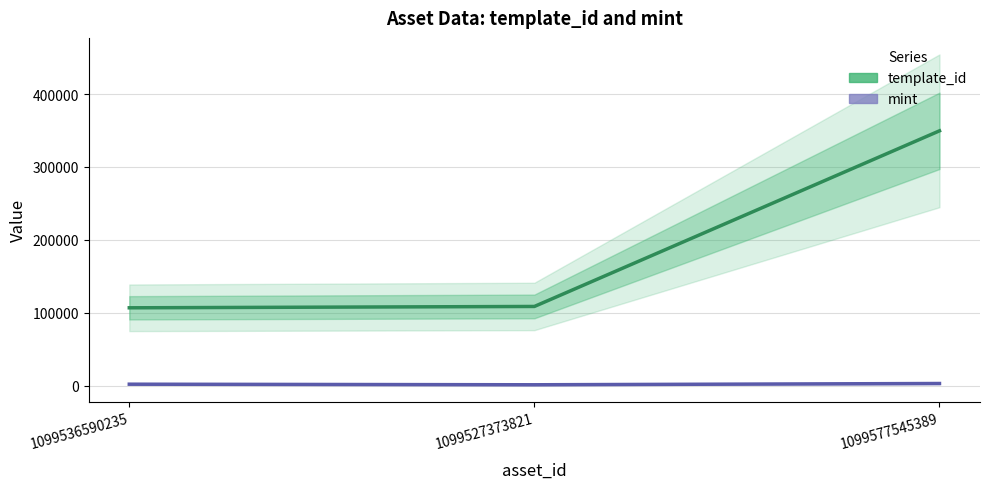

What is the value of the mint point at the 3rd from the left?

2753